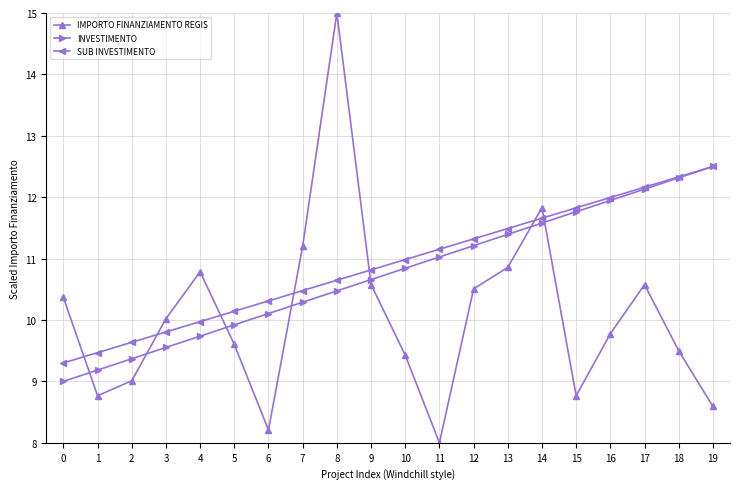

Between 1 and 14, which series saw the biggest shift?

IMPORTO FINANZIAMENTO REGIS